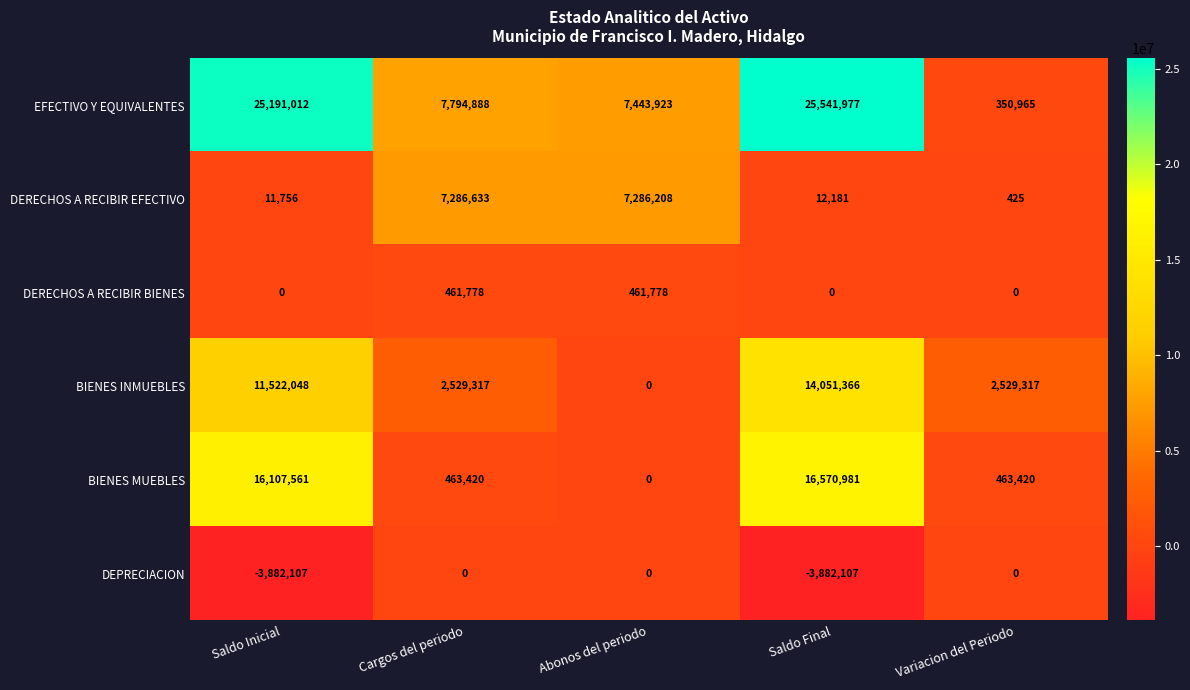

True or false: BIENES INMUEBLES has a value of 0 at Abonos del periodo.

True